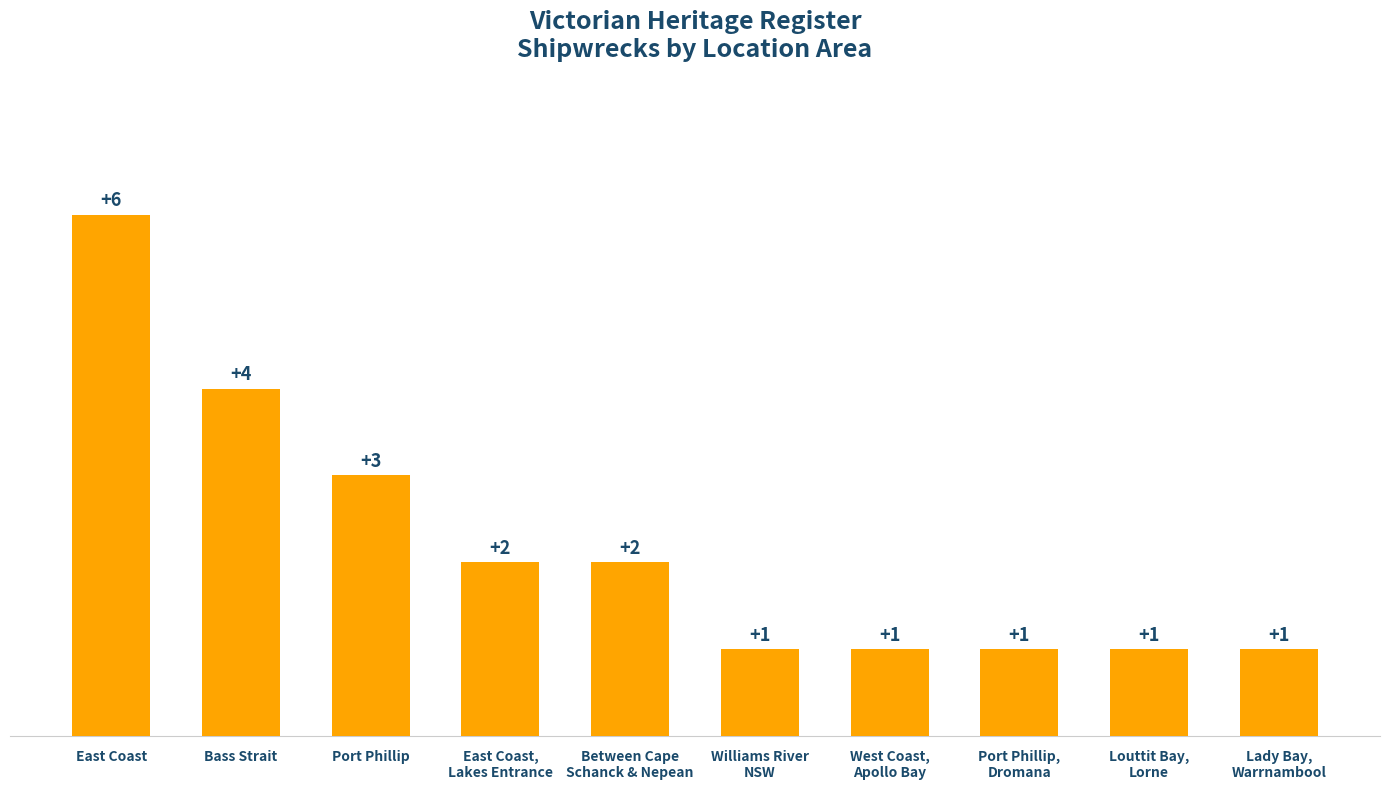

What is the difference between the second highest and minimum values?

3